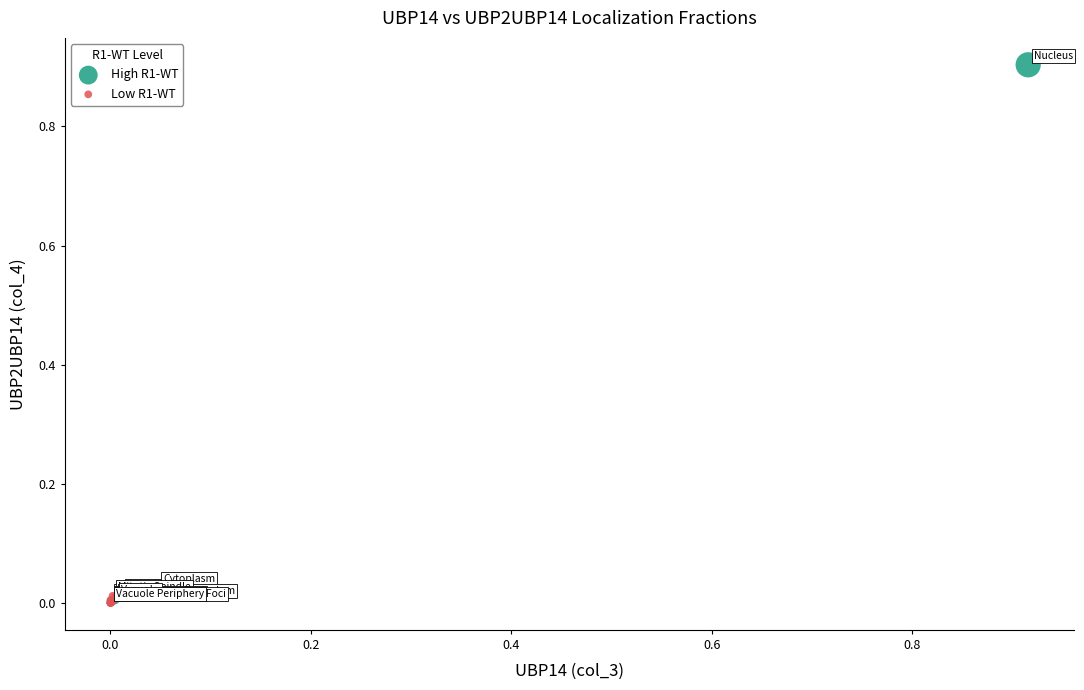

What are all the series names shown in the legend?

High R1-WT, Low R1-WT